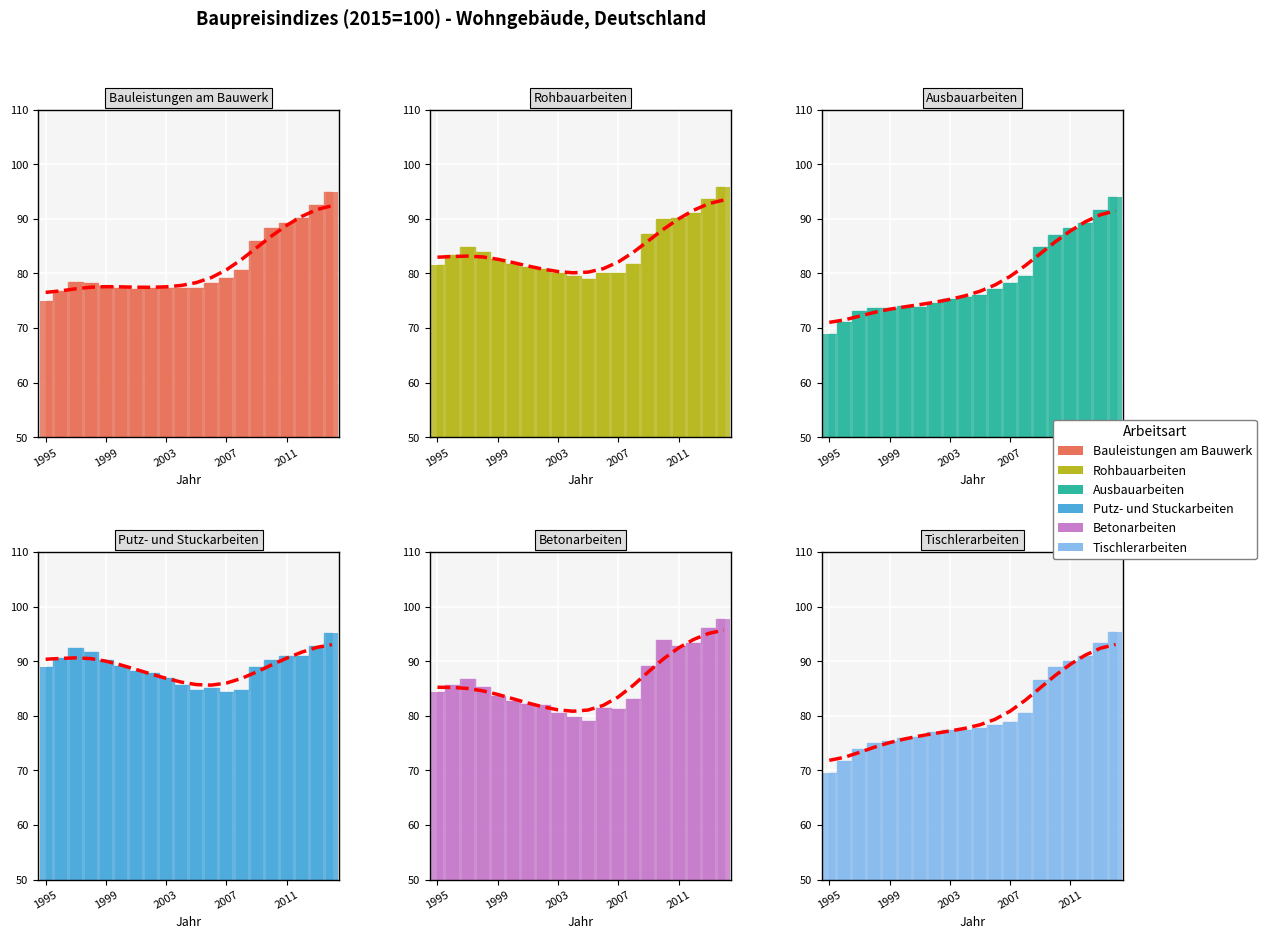

What is the spread (max minus min) of values at 2009?

4.3